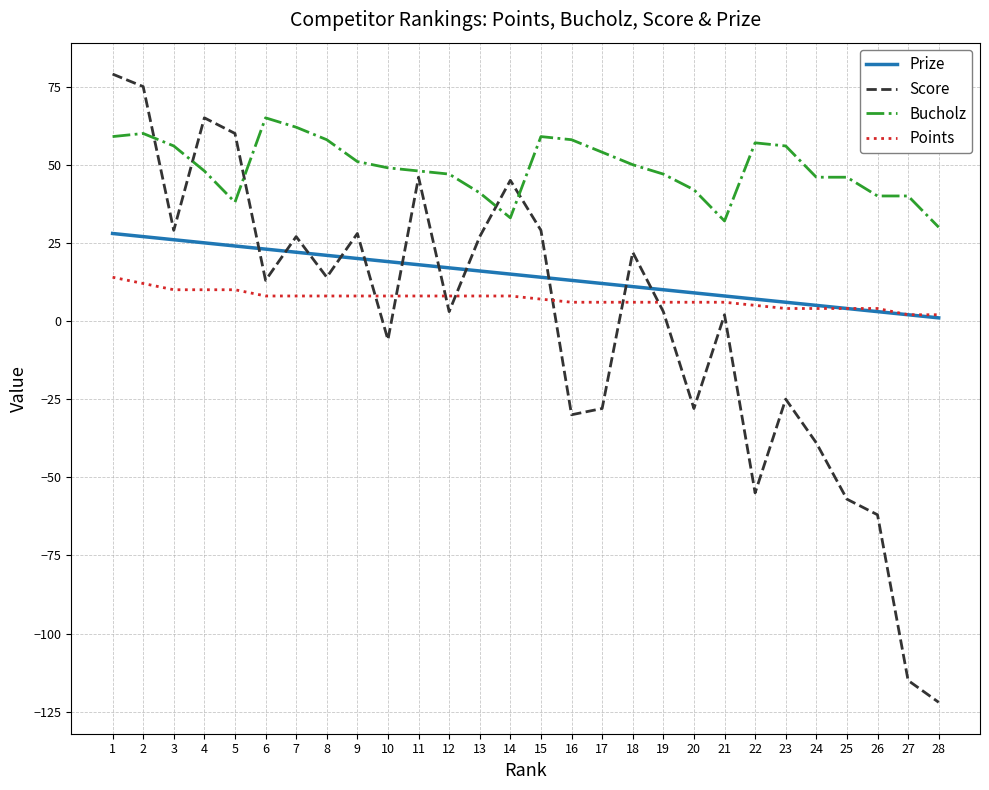

Which series has the widest spread of values?

Score